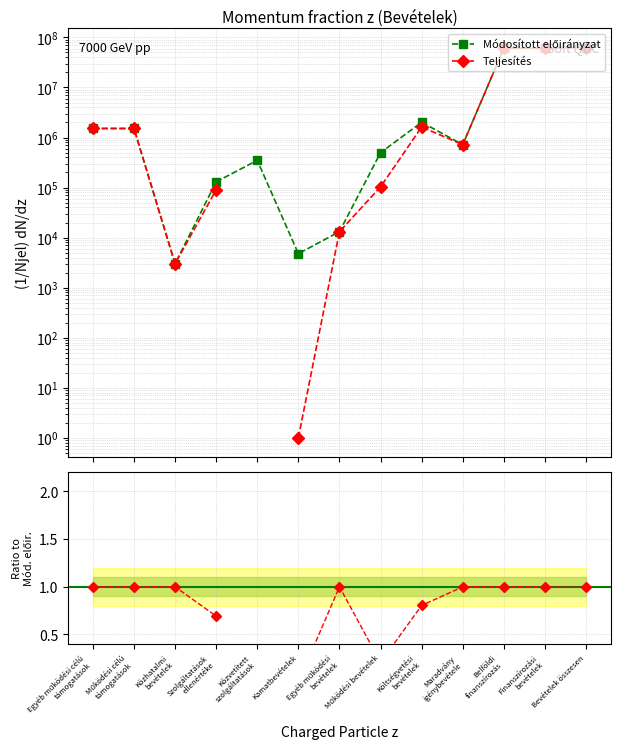

The chart shows a value of 60851743 at Finanszírozási
bevételek. True or false?

True